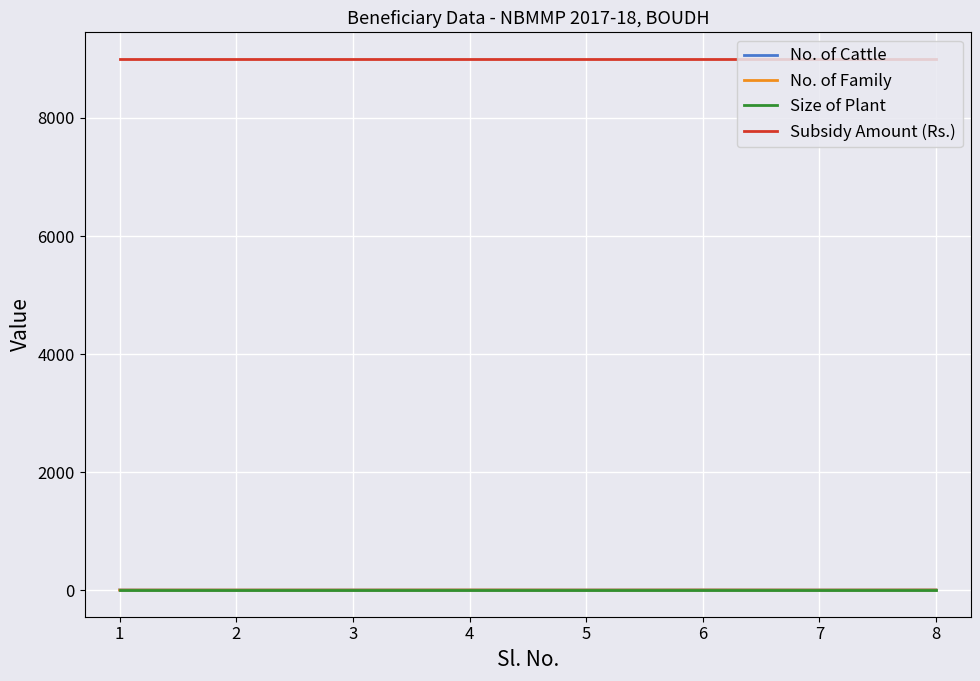

True or false: Size of Plant and Subsidy Amount (Rs.) intersect in this chart.

False